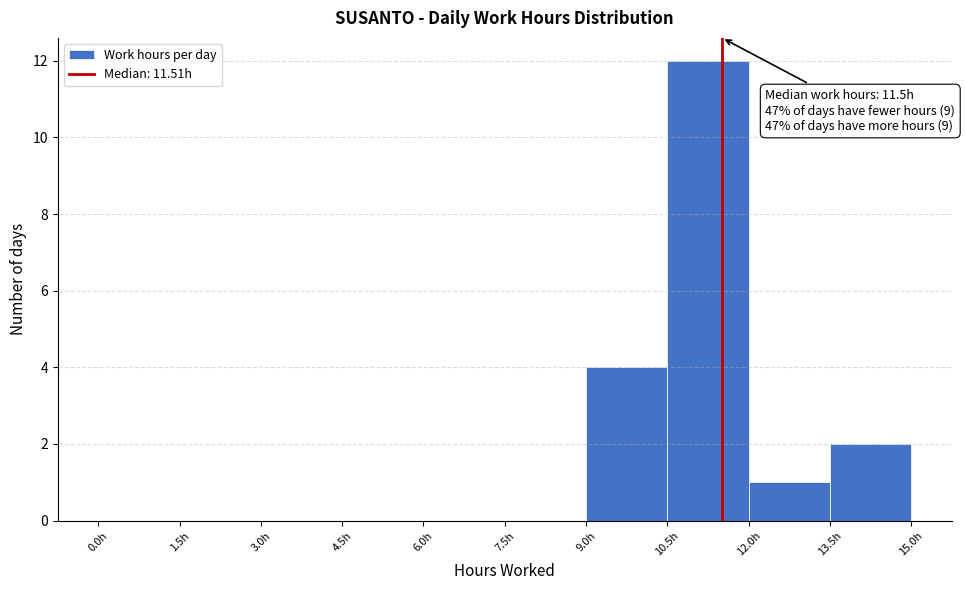

Which range on the x-axis has the tallest bar?

10.5 to 12.0